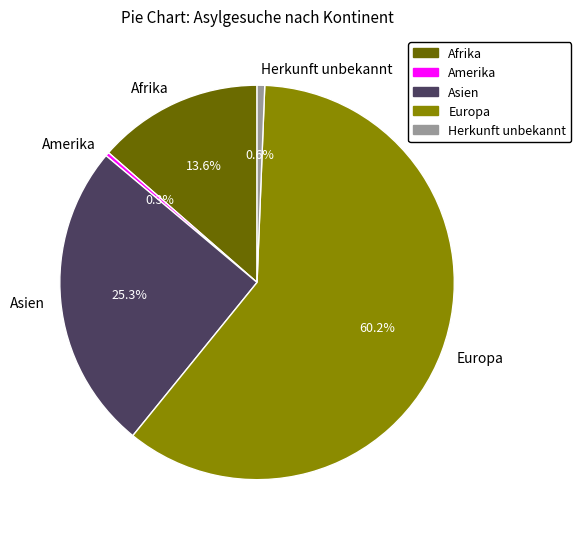

What portion of the pie excludes Asien?

74.7%